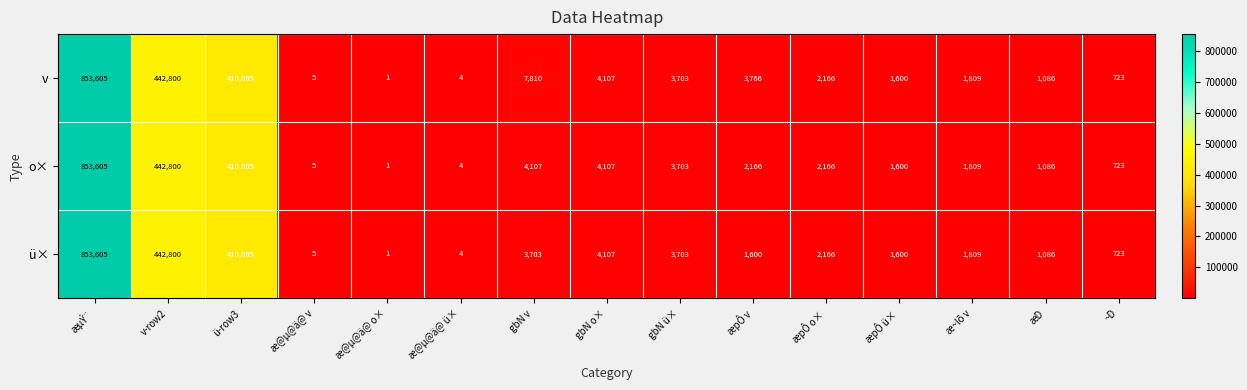

Is it true that o× equals 668933 at ü-row3?

False